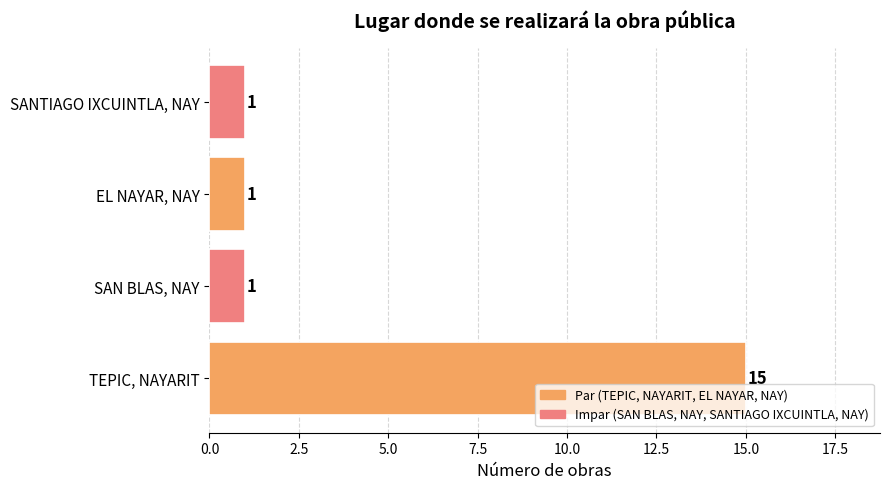

Reading bottom to top, transcribe all the data shown in this chart.

TEPIC, NAYARIT=15	SAN BLAS, NAY=1	EL NAYAR, NAY=1	SANTIAGO IXCUINTLA, NAY=1